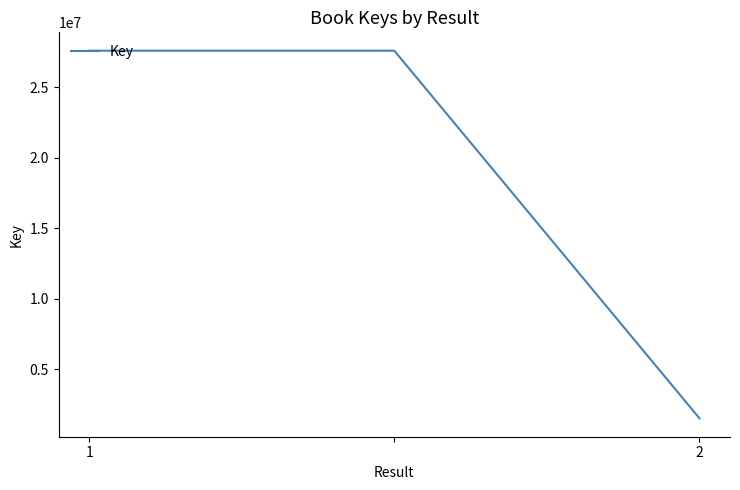

What is the difference between the second highest and minimum values?

26073942